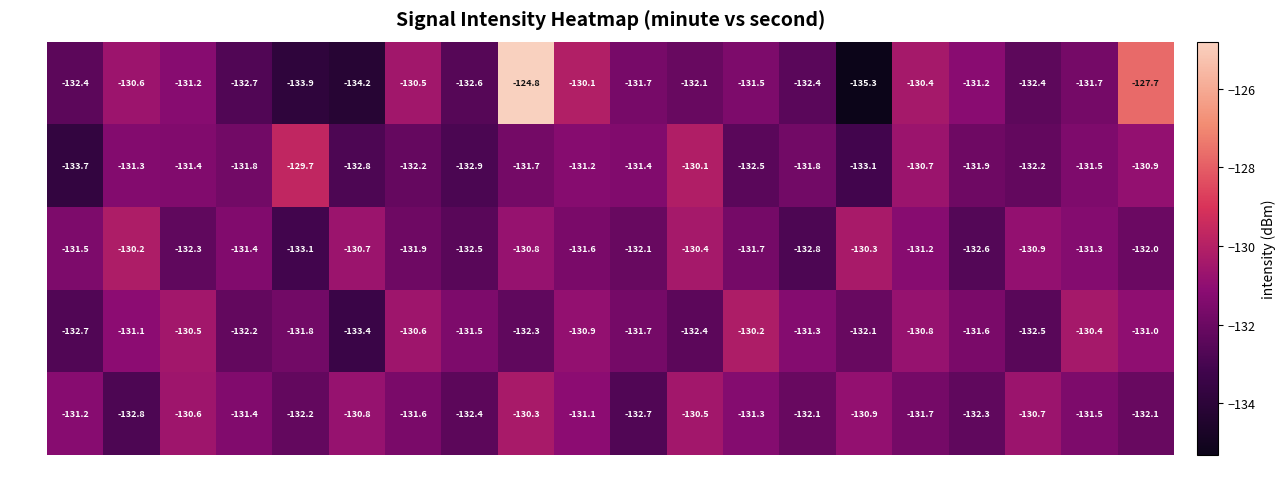

At s16, list the series in order from smallest to largest.

min 3, min 1, min 2, min 4, min 0